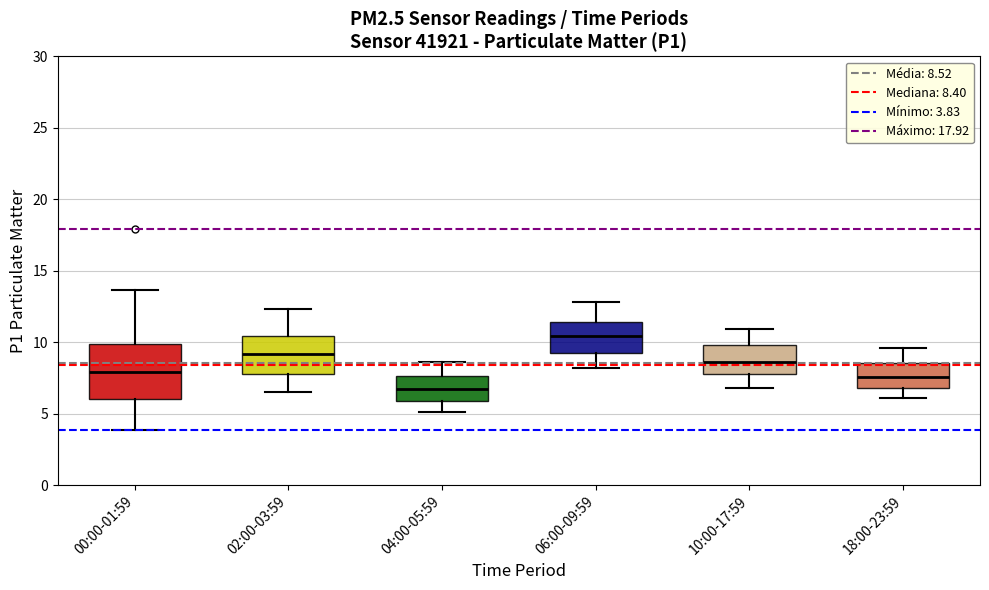

Comparing the boxes themselves (not the whiskers), which one is the tallest?

00:00-01:59